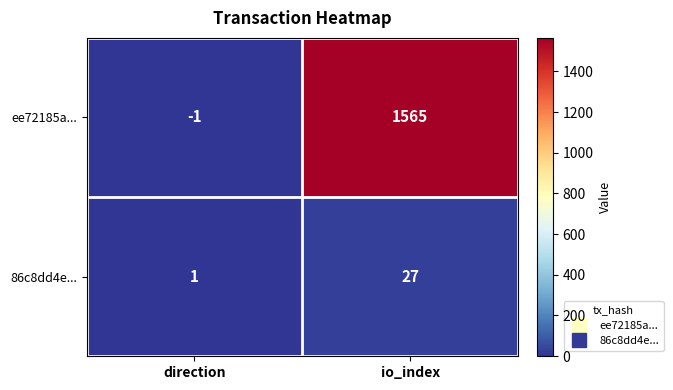

Rank the series by their maximum value, from highest to lowest.

ee72185a..., 86c8dd4e...